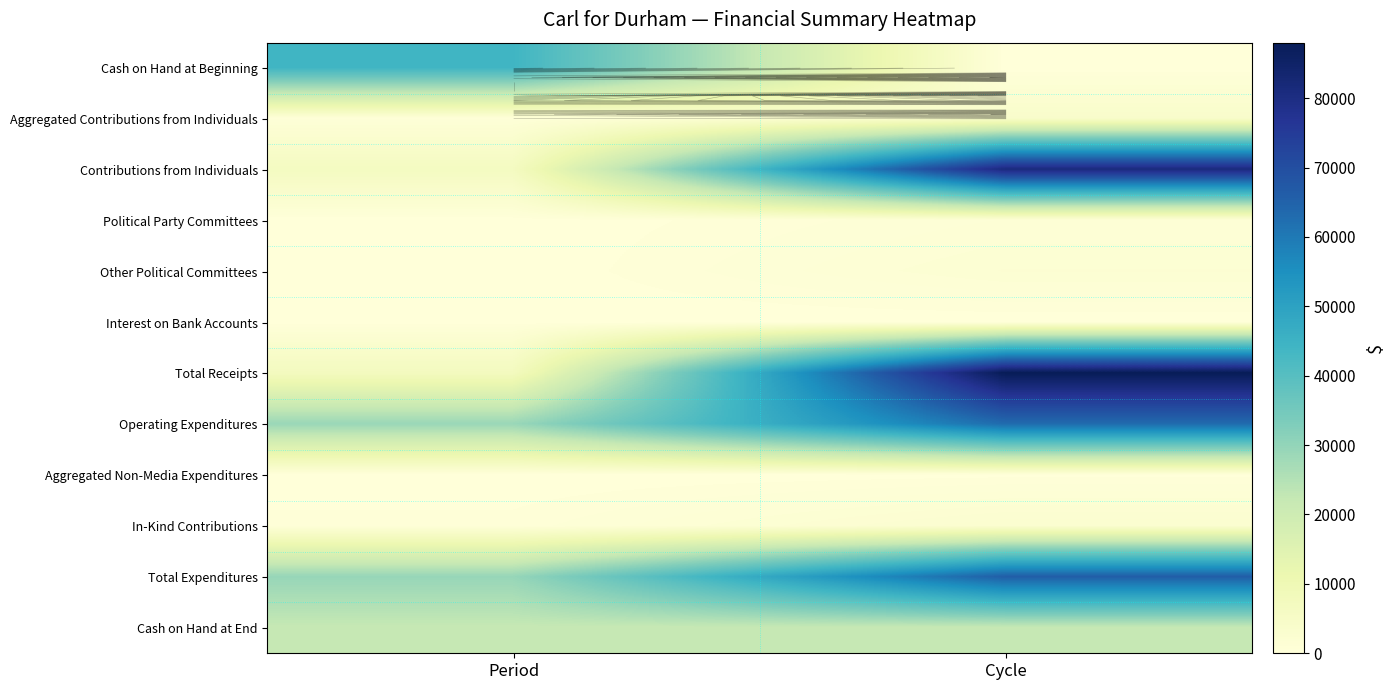

What is the sum of the Cash on Hand at End values at Period and Cycle?

44030.4